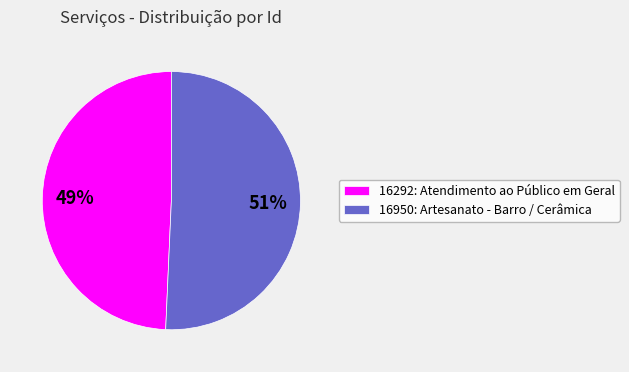

Count the number of slices in the pie.

2